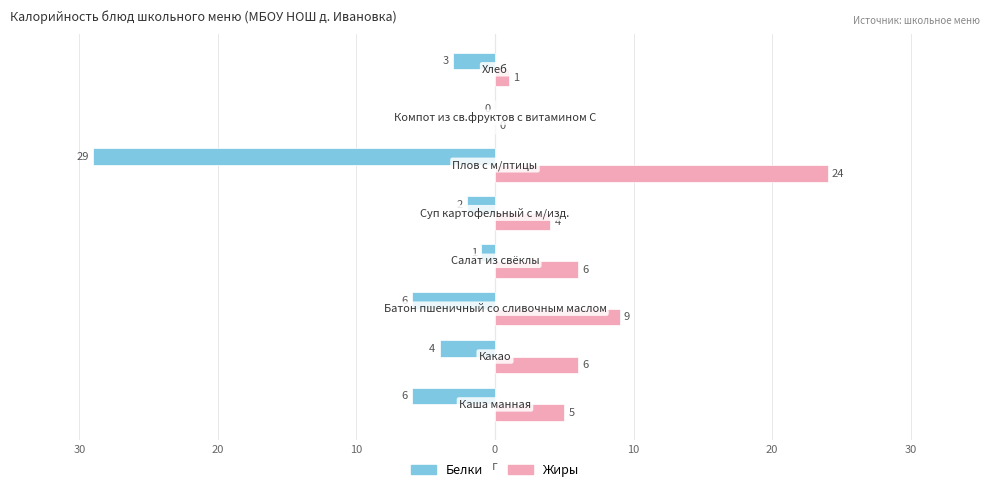

What are all the series names shown in the legend?

Белки, Жиры